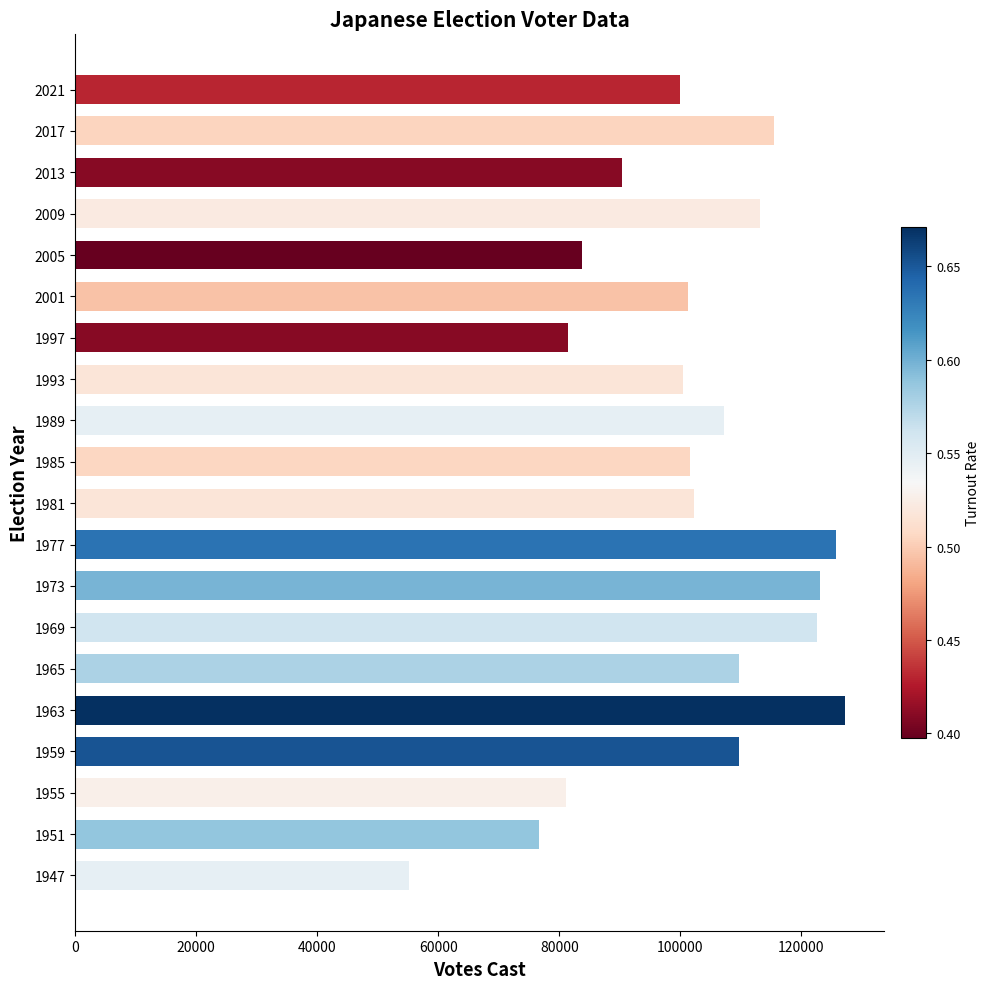

What is the greatest value displayed?

127249